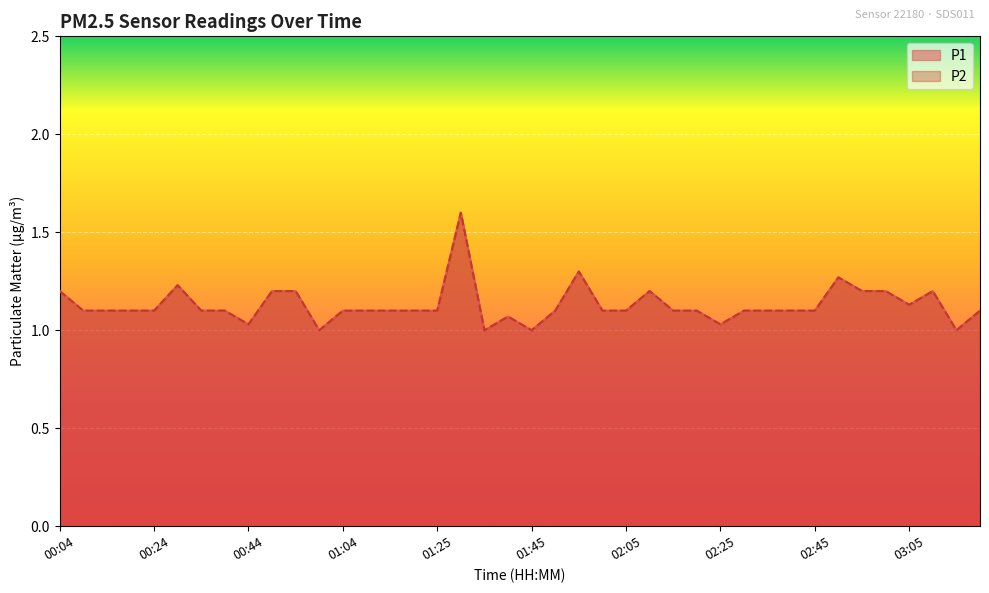

Does the chart display data point markers on the line(s)?

No